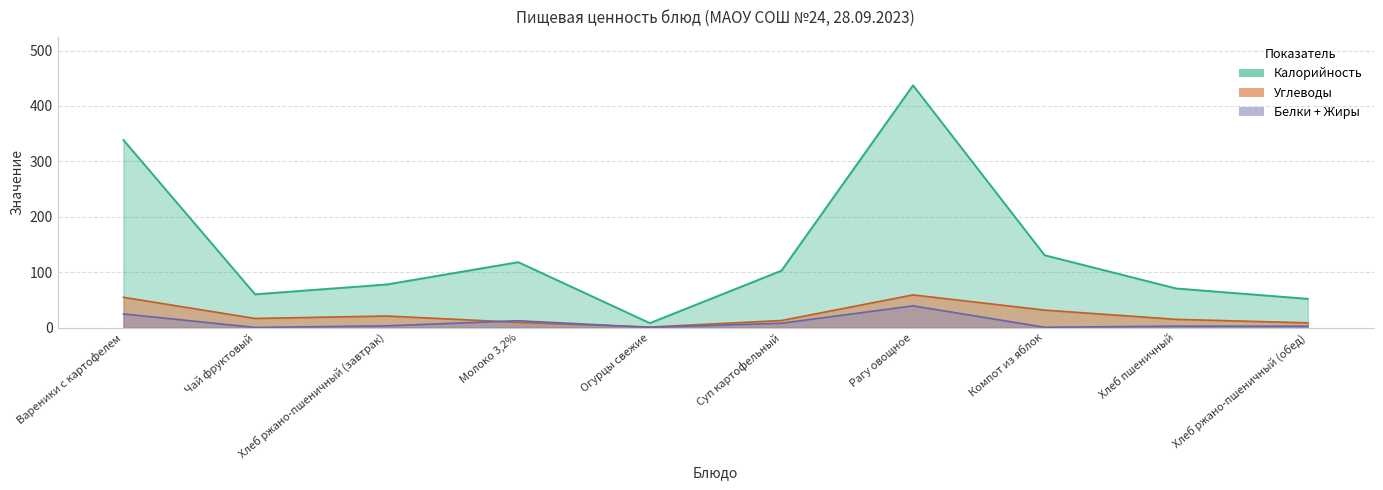

Which series has the largest range (max minus min)?

Калорийность